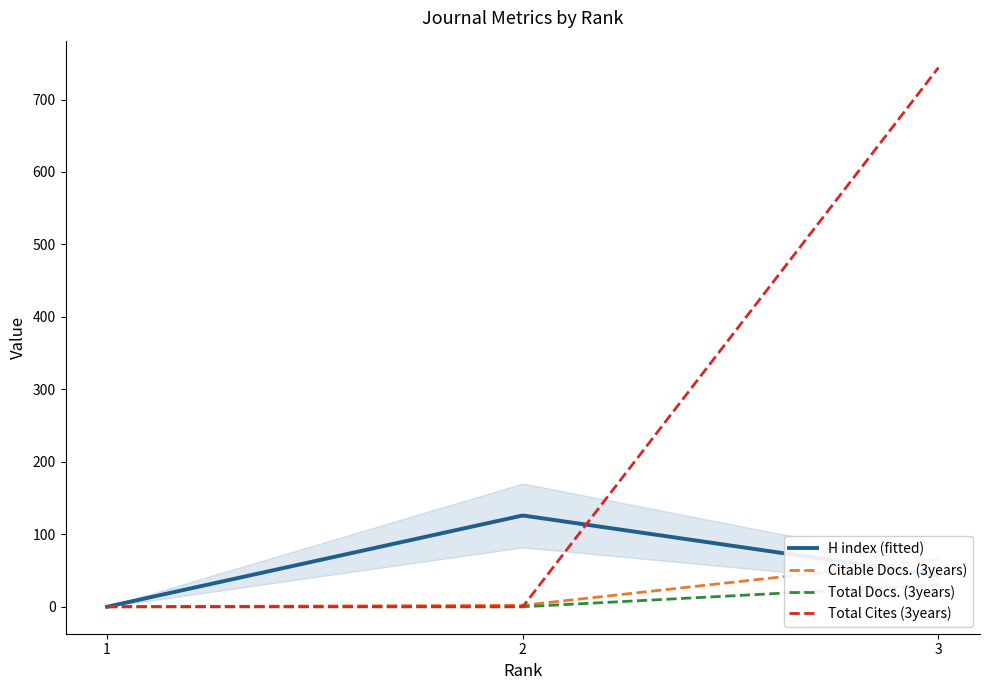

How many values in the Total Cites (3years) series exceed 0?

1